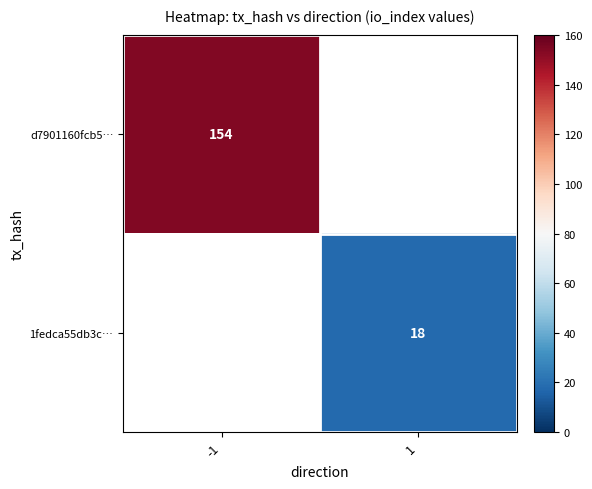

At how many categories does at least one series exceed 80?

1